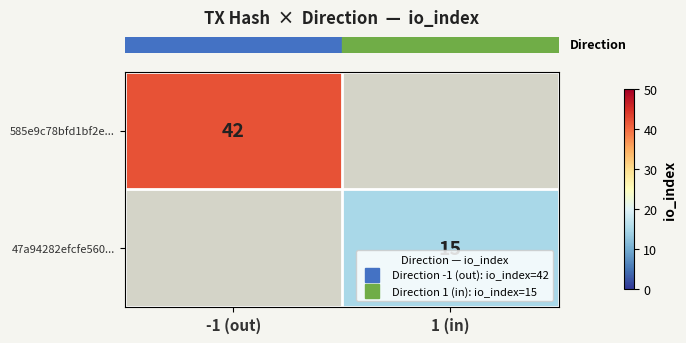

What is the minimum value shown in the chart?

15.0